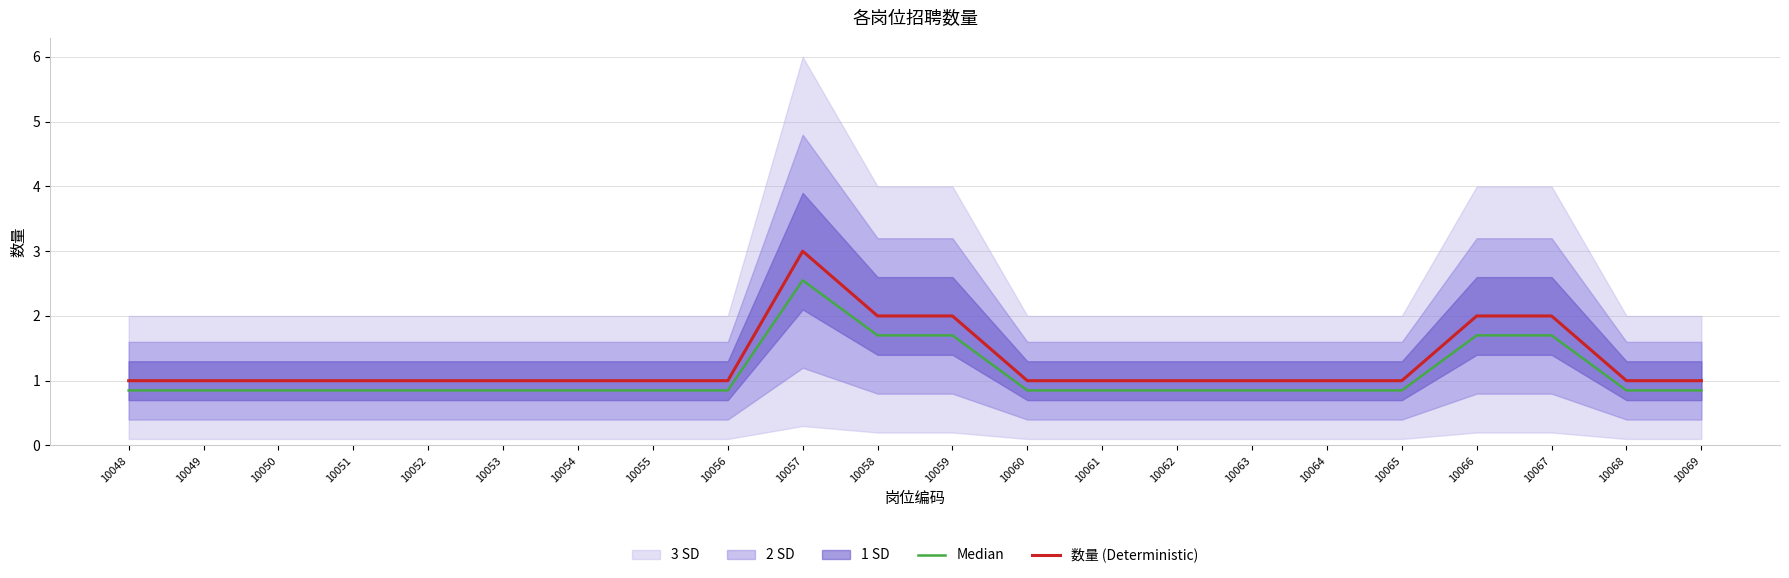

Read the 数量 (Deterministic) value at 10052.

1.0